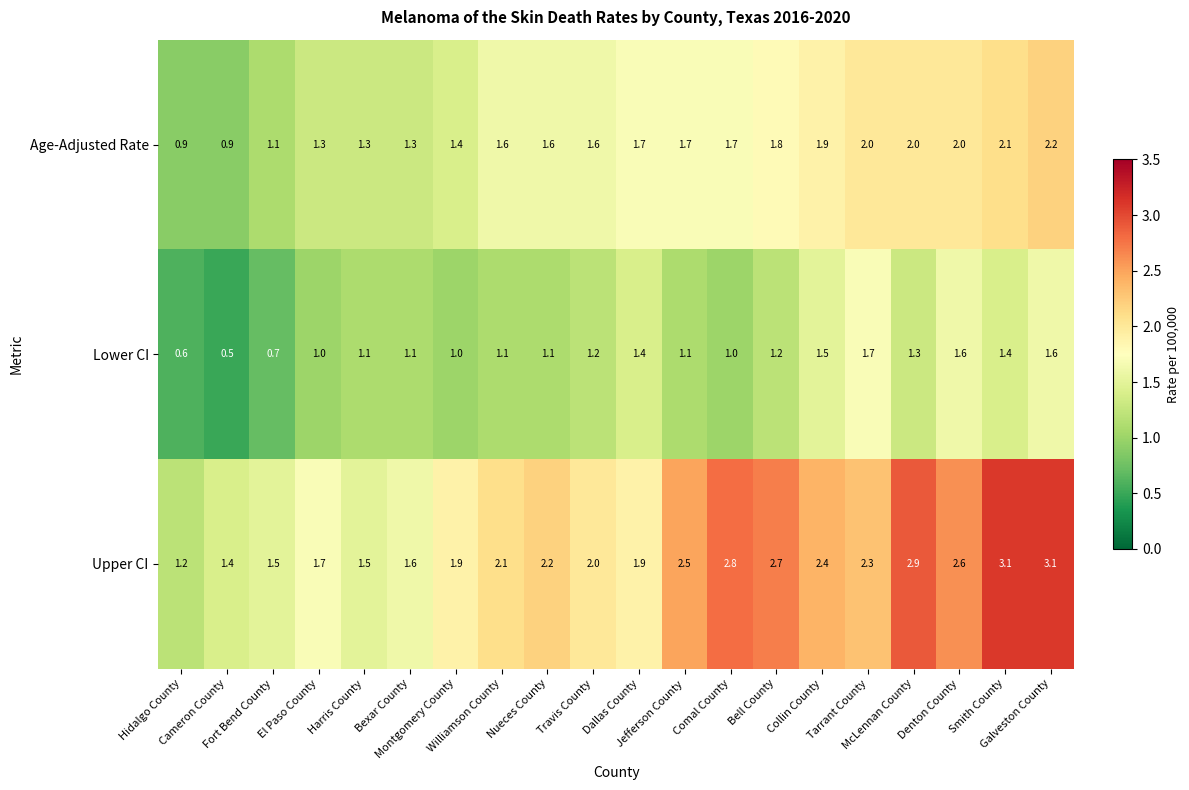

List the series in order of their overall mean, highest first.

Upper CI, Age-Adjusted Rate, Lower CI